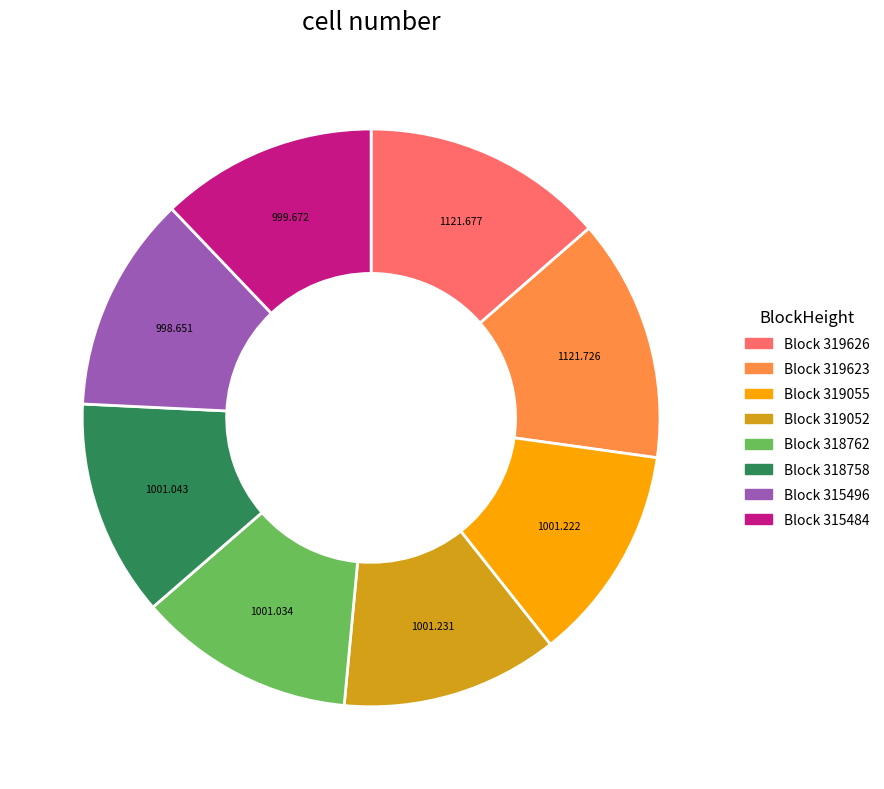

Does any single category account for the majority?

No